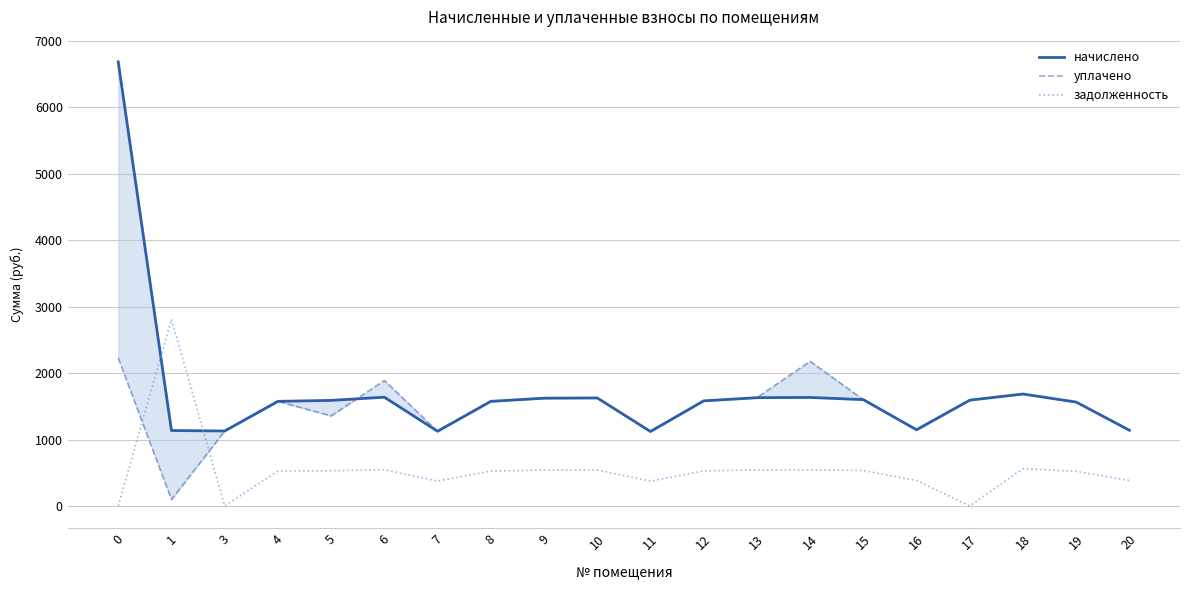

True or false: начислено has more than 1 points higher than both neighbors.

True